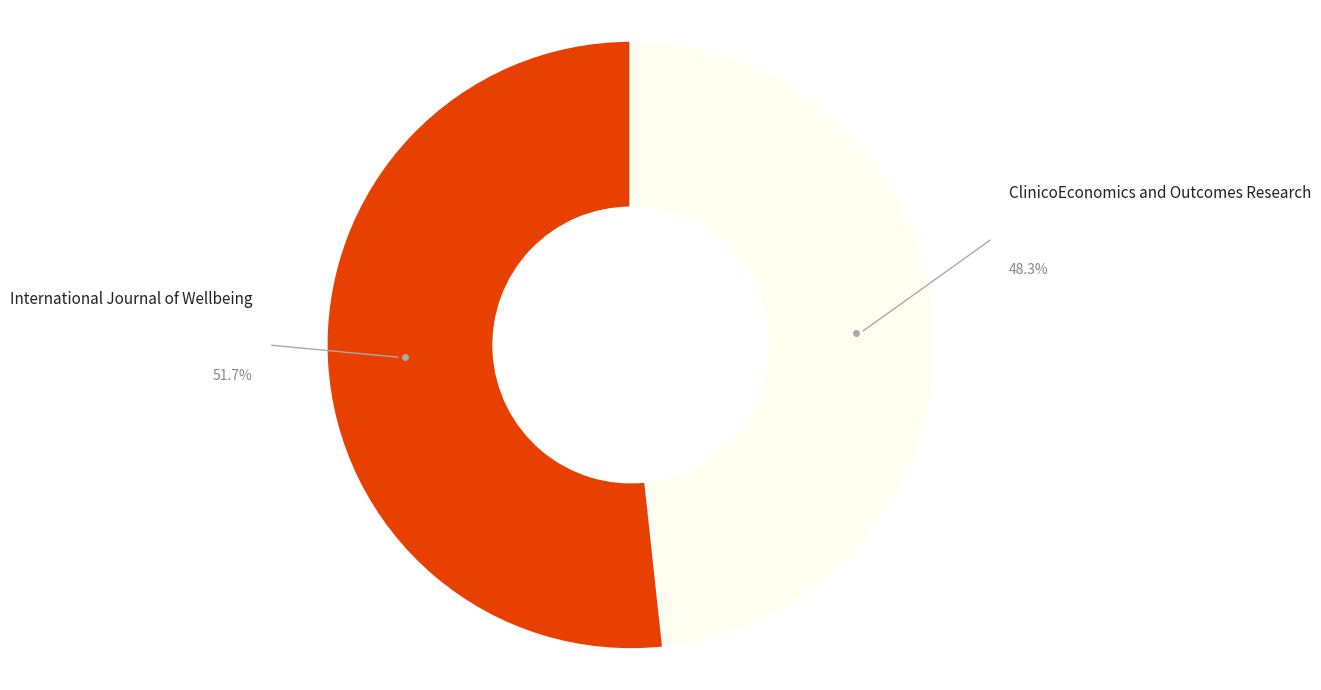

Does International Journal of Wellbeing represent more than half of the total?

Yes